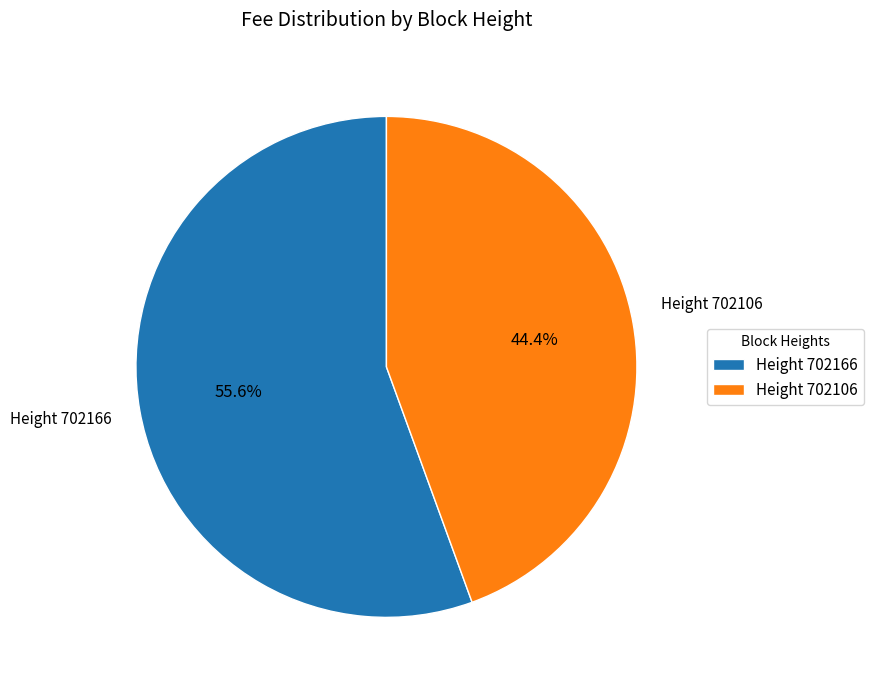

What percentage is NOT represented by Height 702166?

44.4%